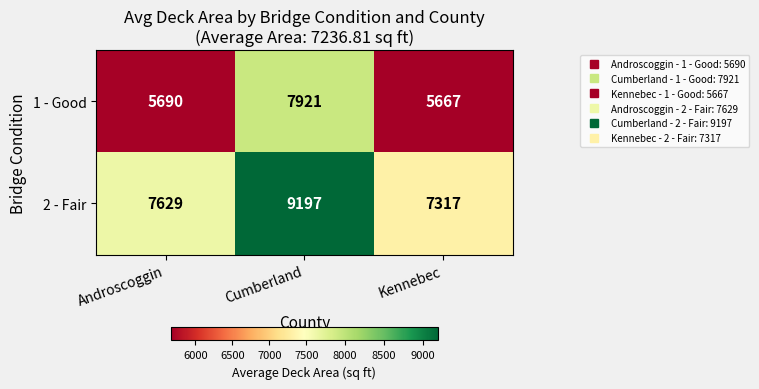

Where is 2 - Fair nearest to the value 8257?

Androscoggin